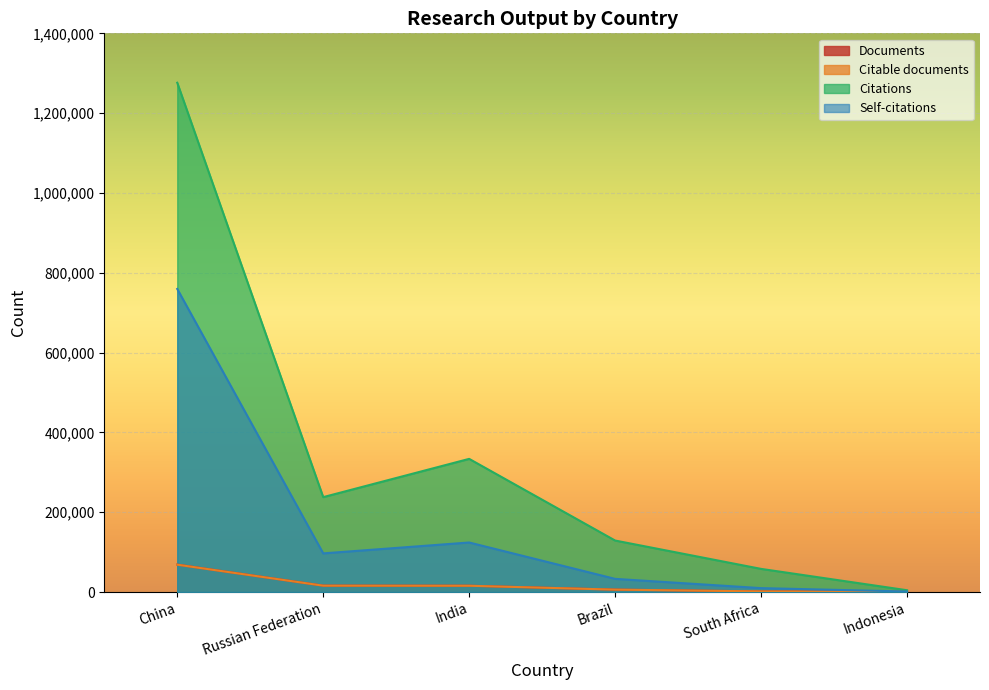

At China, list the series in order from largest to smallest.

Citations, Self-citations, Documents, Citable documents